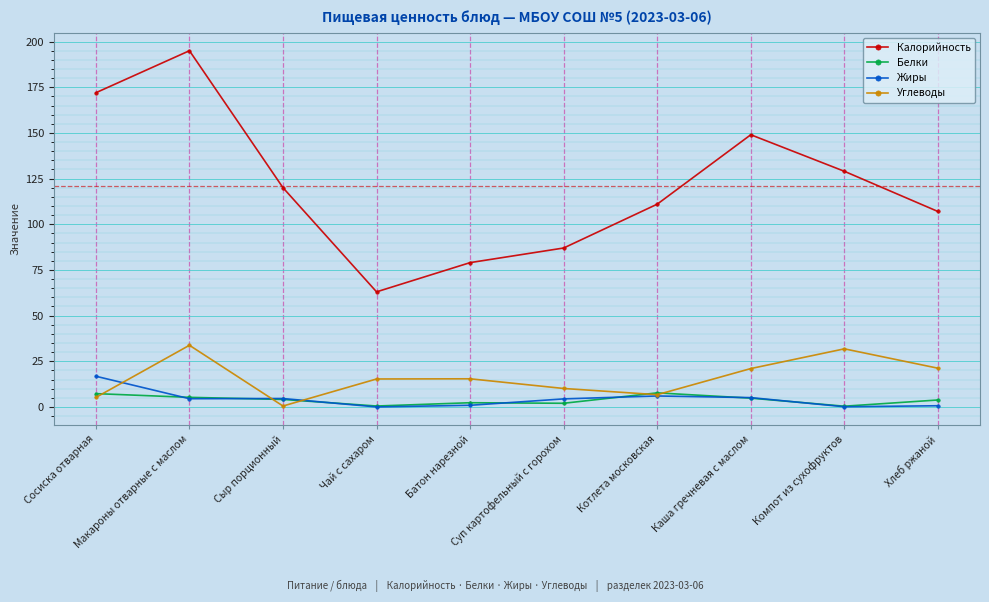

At how many categories does at least one series exceed 100?

7